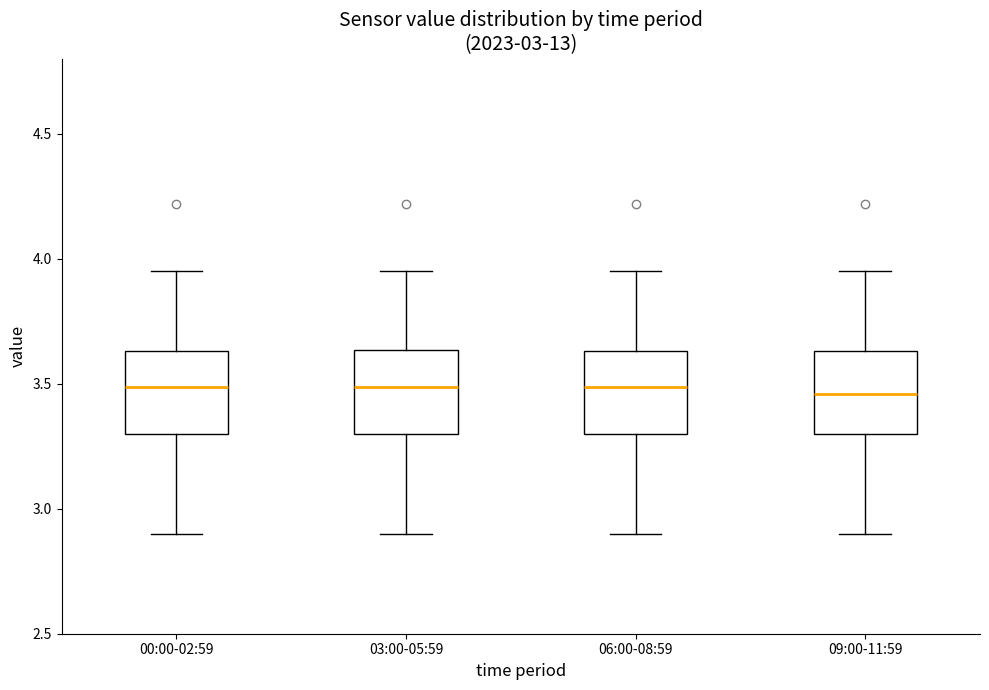

Where does the lower whisker of the box for 09:00-11:59 end on the y-axis? The values are not printed on the chart, so give them approximately, as read against the axis.

2.90